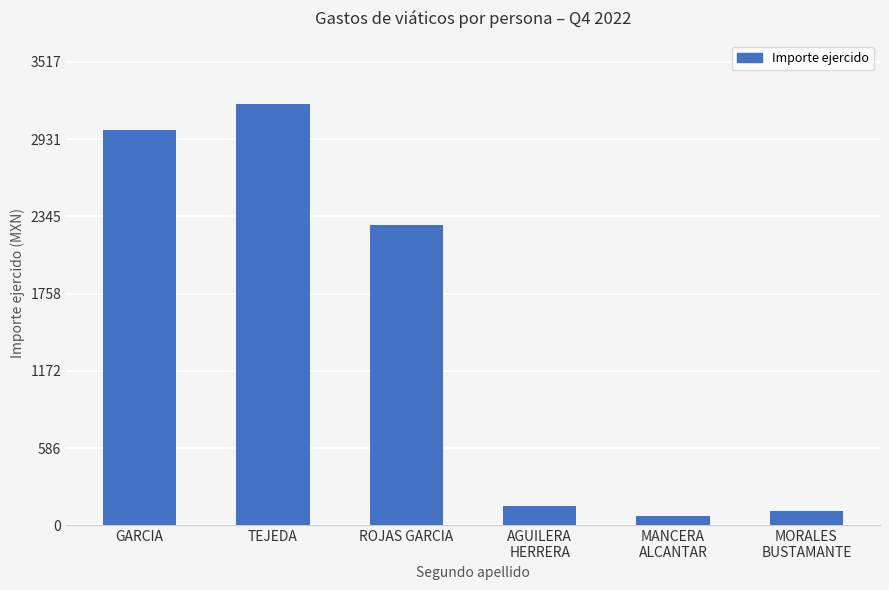

What is the difference between the maximum and minimum values?

3130